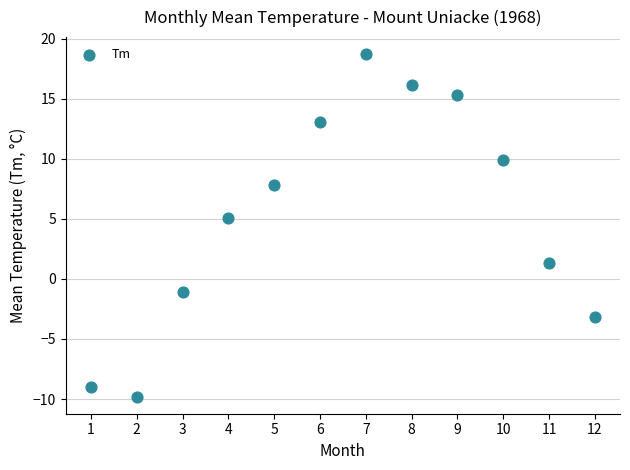

What is the average Y value?

5.4